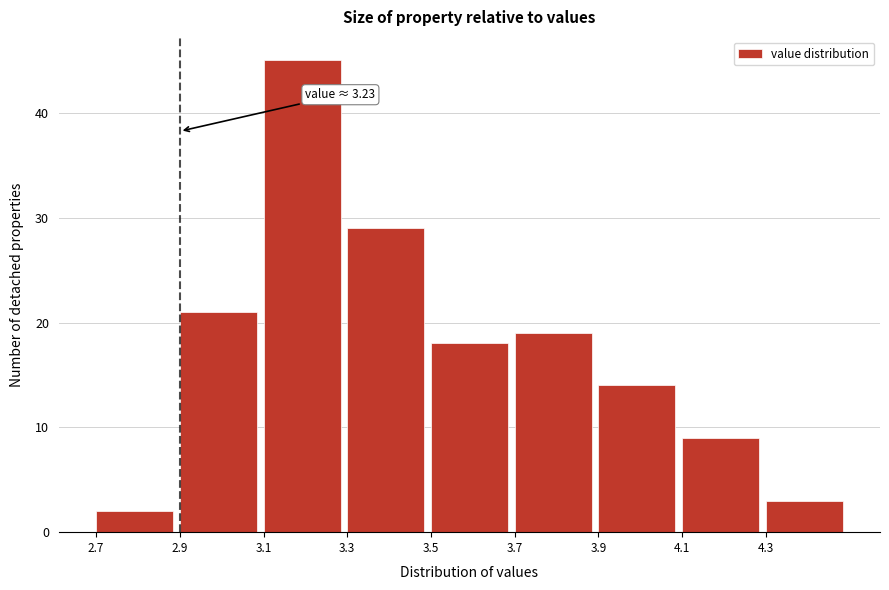

Which range on the x-axis has the tallest bar?

3.1 to 3.3